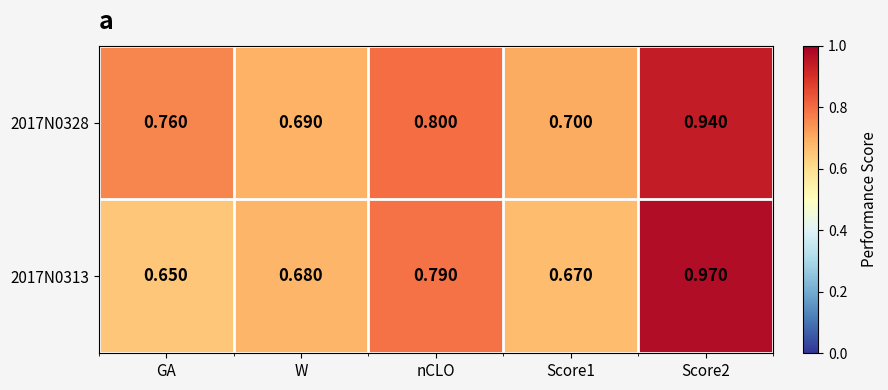

Count the number of data series in this chart.

2